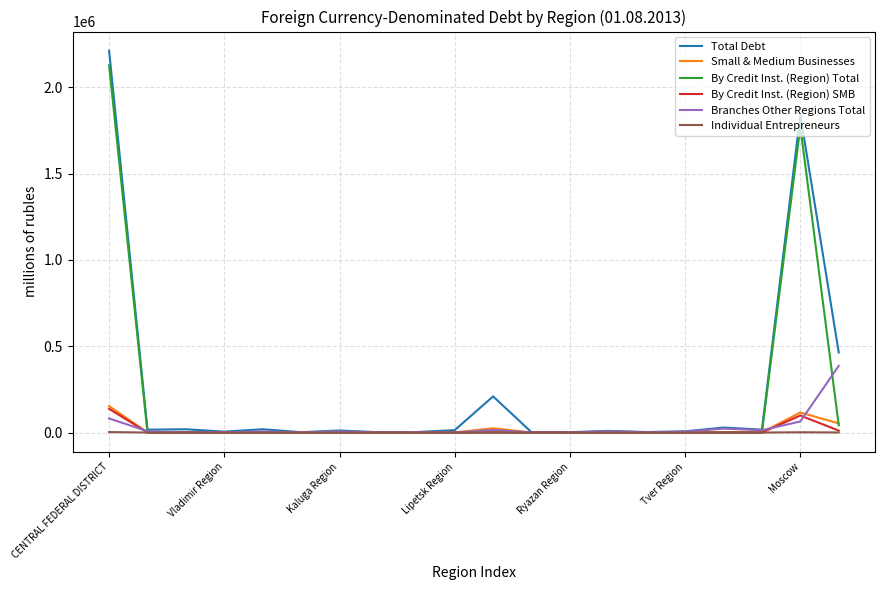

What are all the series names shown in the legend?

Total Debt, Small & Medium Businesses, By Credit Inst. (Region) Total, By Credit Inst. (Region) SMB, Branches Other Regions Total, Individual Entrepreneurs